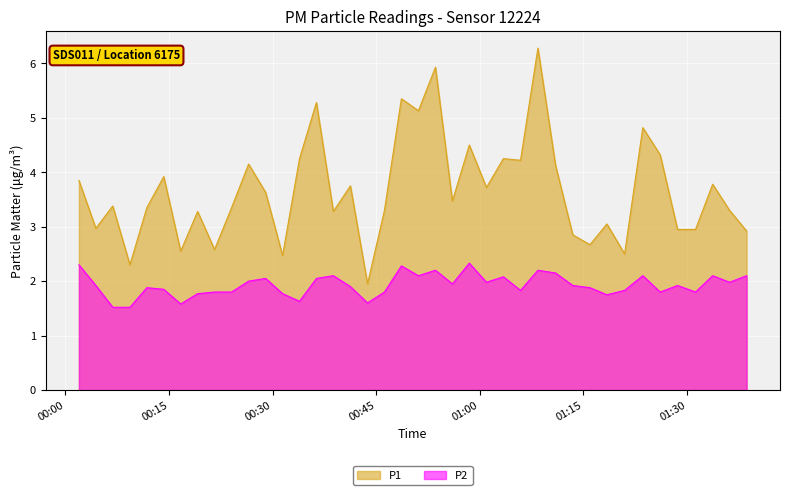

True or false: P1 and P2 intersect in this chart.

False